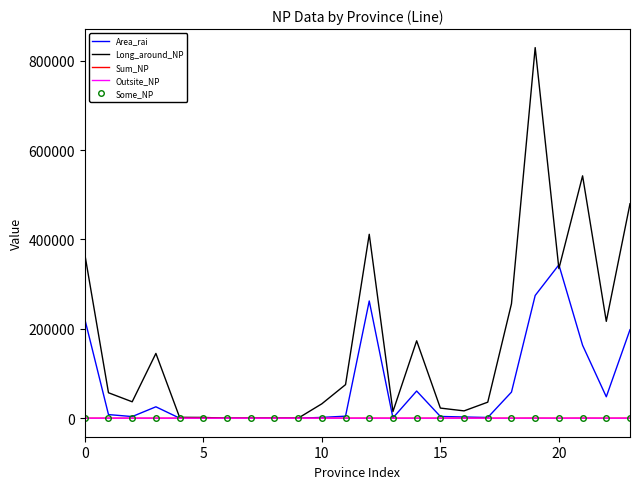

What is the highest value of the Area_rai series?

343164